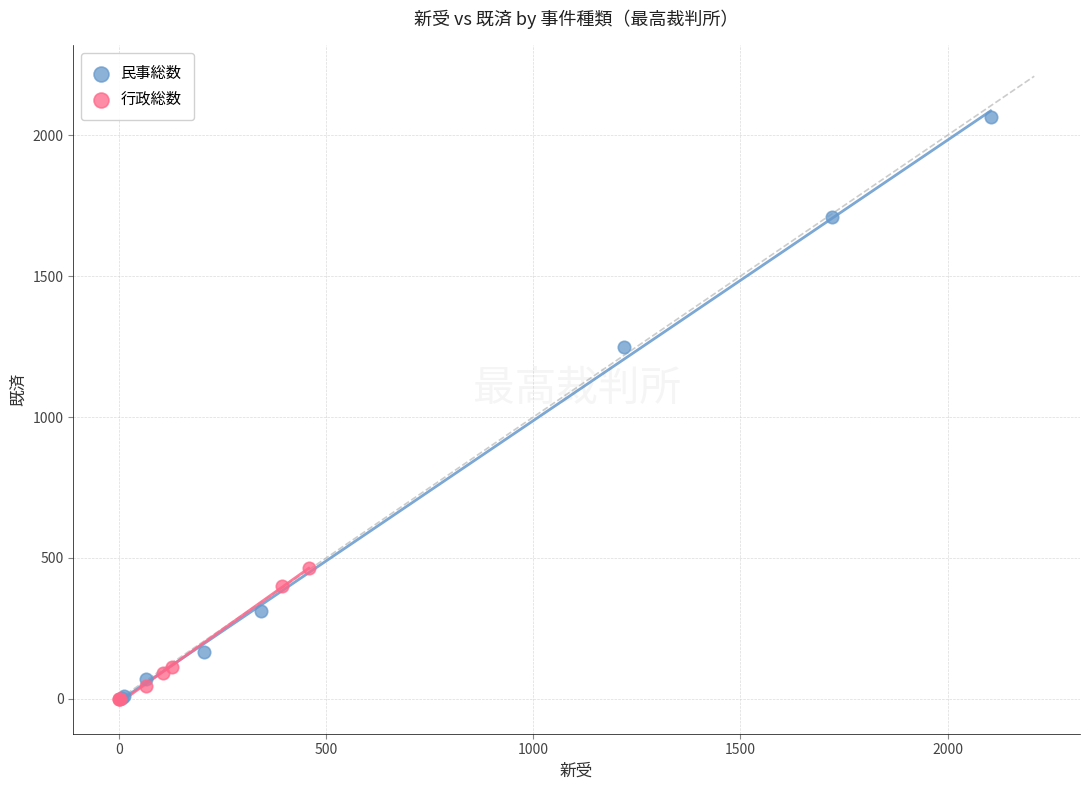

Which series reaches the maximum Y coordinate?

民事総数